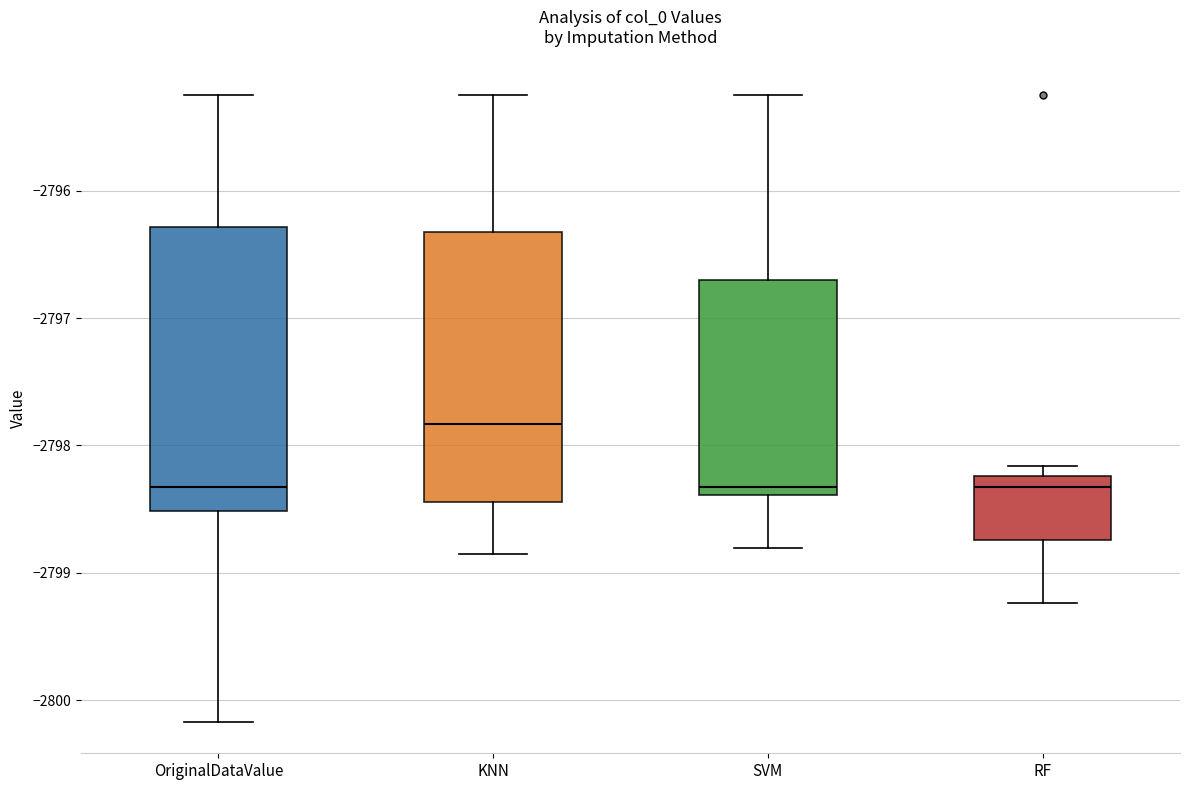

Where does the upper whisker of the box for SVM end on the y-axis? The values are not printed on the chart, so give them approximately, as read against the axis.

-2795.2